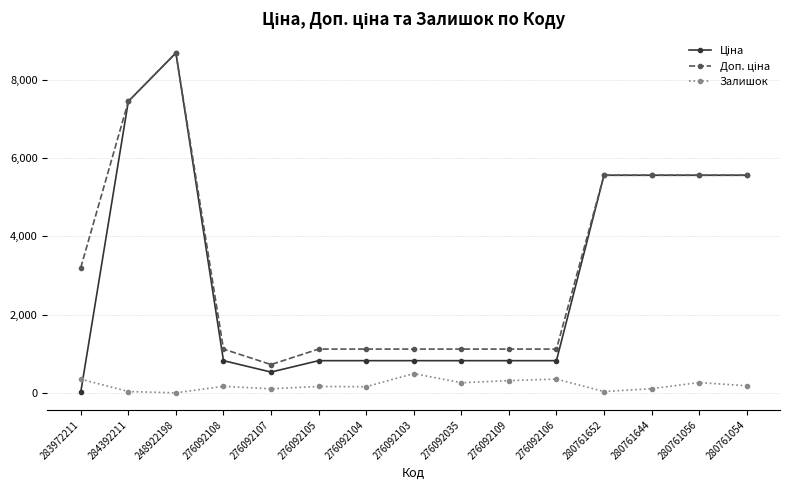

At how many categories does at least one series exceed 5431?

6